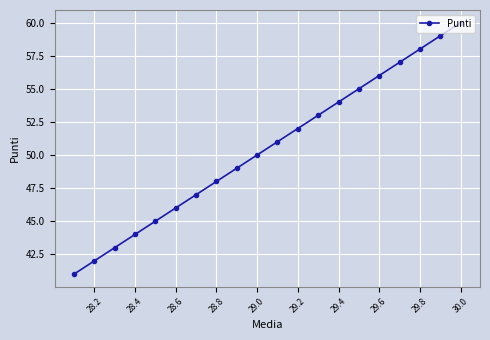

What value does the data have at 29.6, to the nearest 5?

55